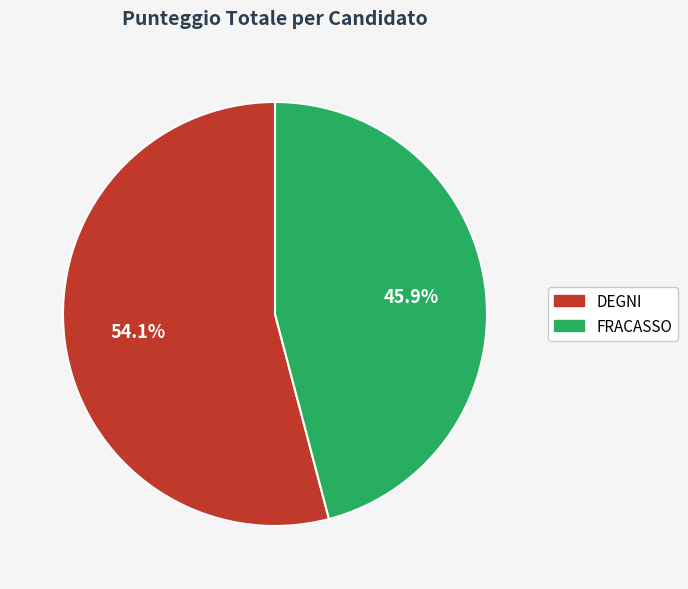

Is it true that DEGNI is 54% of the pie?

True